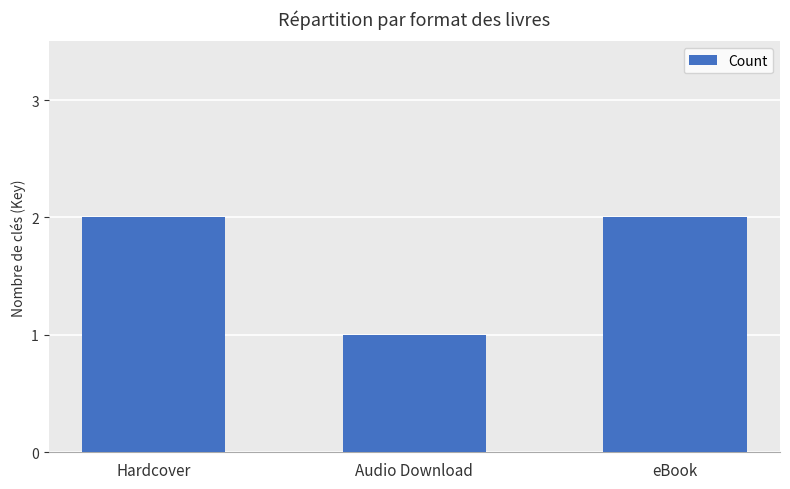

What is the maximum value shown in the chart?

2